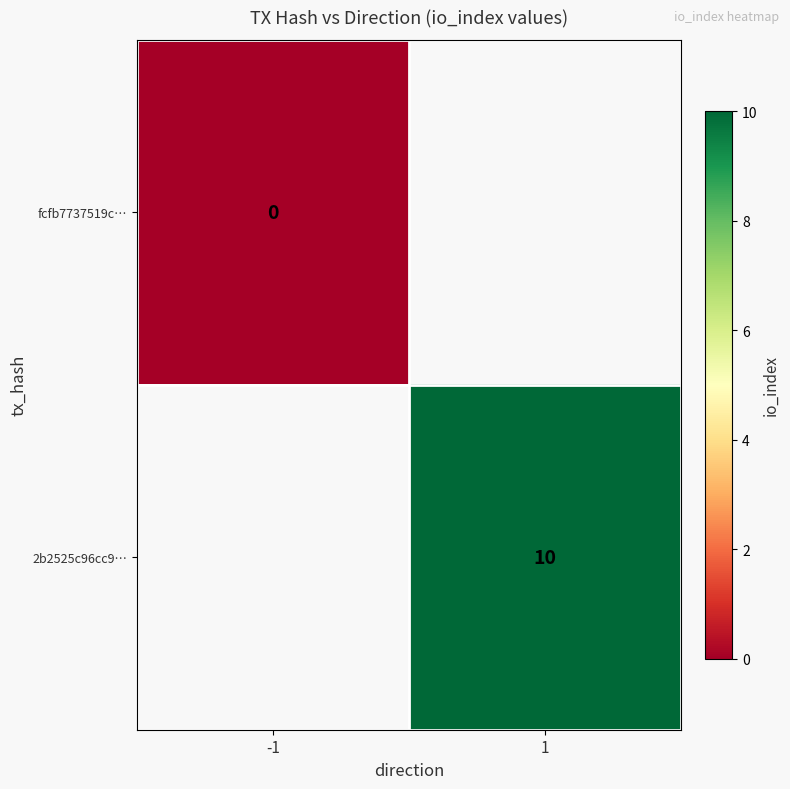

True or false: 2b2525c96cc9… has a value of 10 at 1.

True